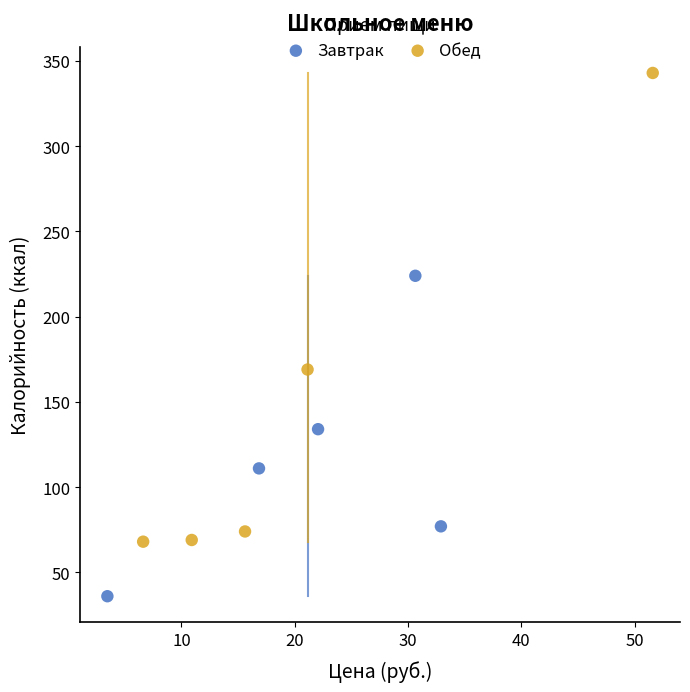

Which series has the largest Y range (max minus min)?

Обед